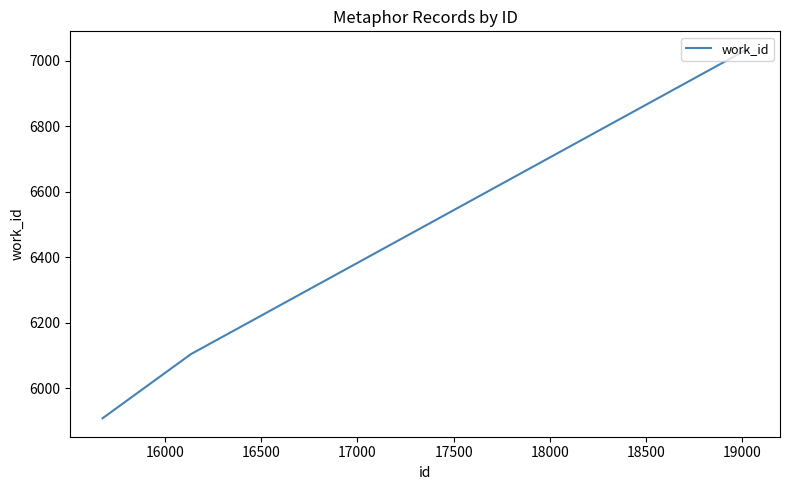

What is the difference between the maximum and minimum values?

1126